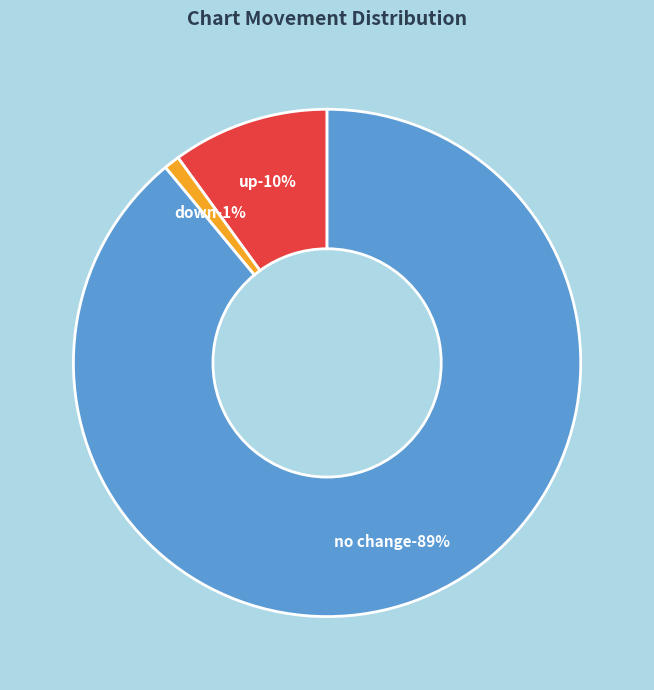

To the nearest percent, what is the average slice percentage?

33%